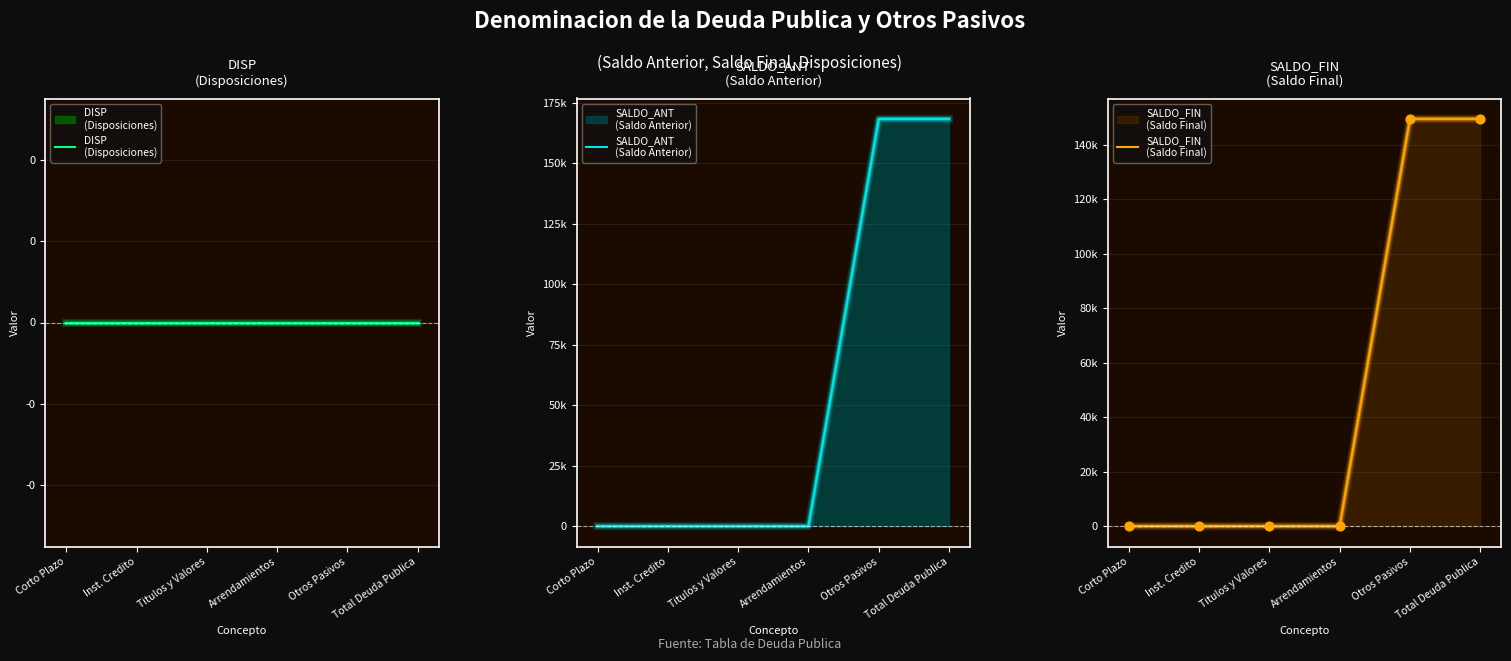

At how many categories does at least one series exceed 43887?

2